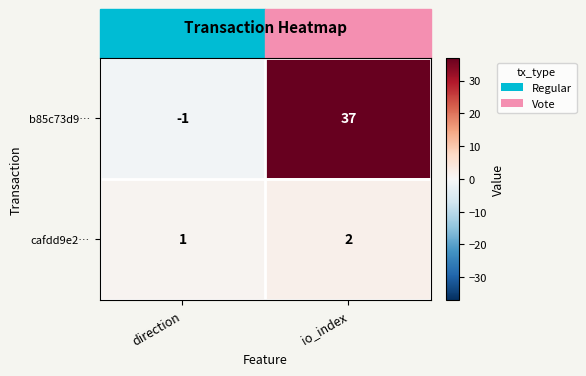

What is the difference between the highest and lowest values at io_index?

35